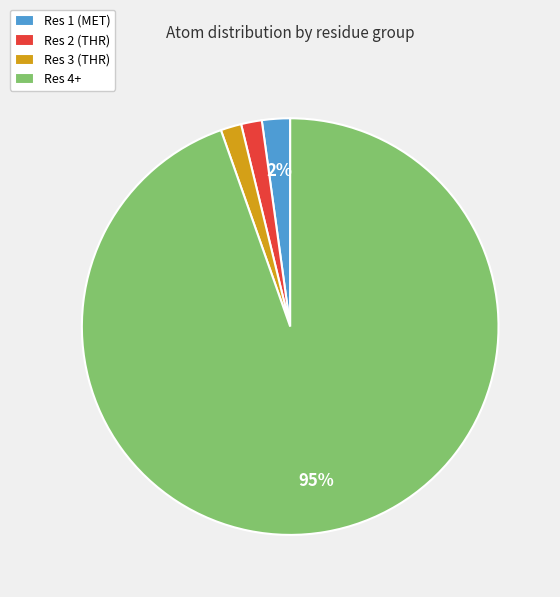

To the nearest percent, what is the average slice percentage?

25%